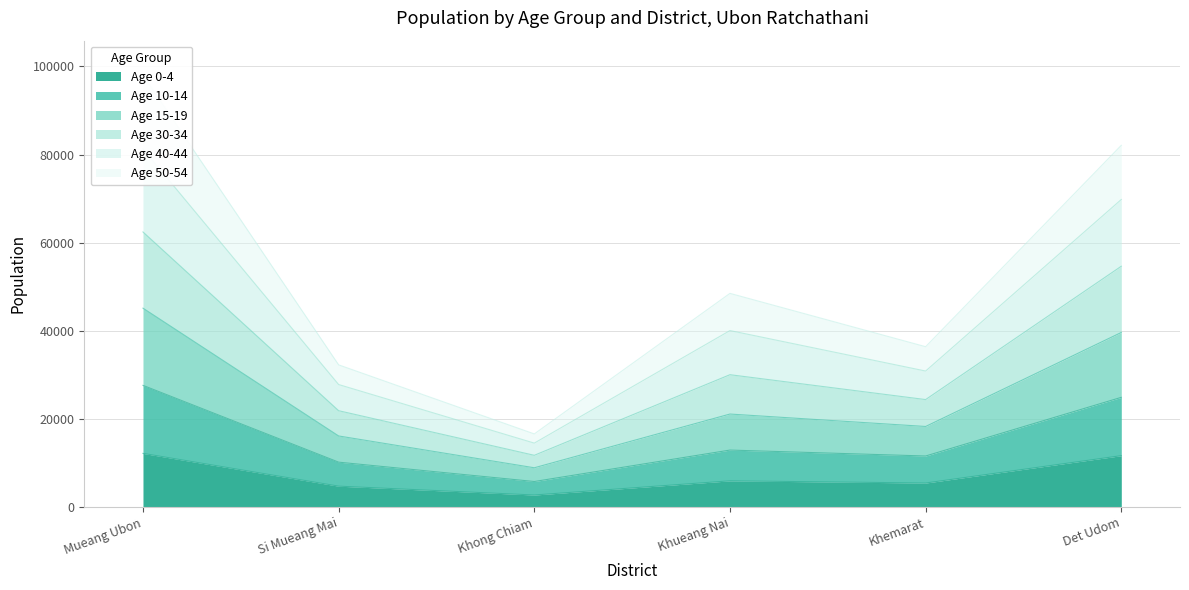

The Age 0-4 series shows 2735 at Khong Chiam. True or false?

True